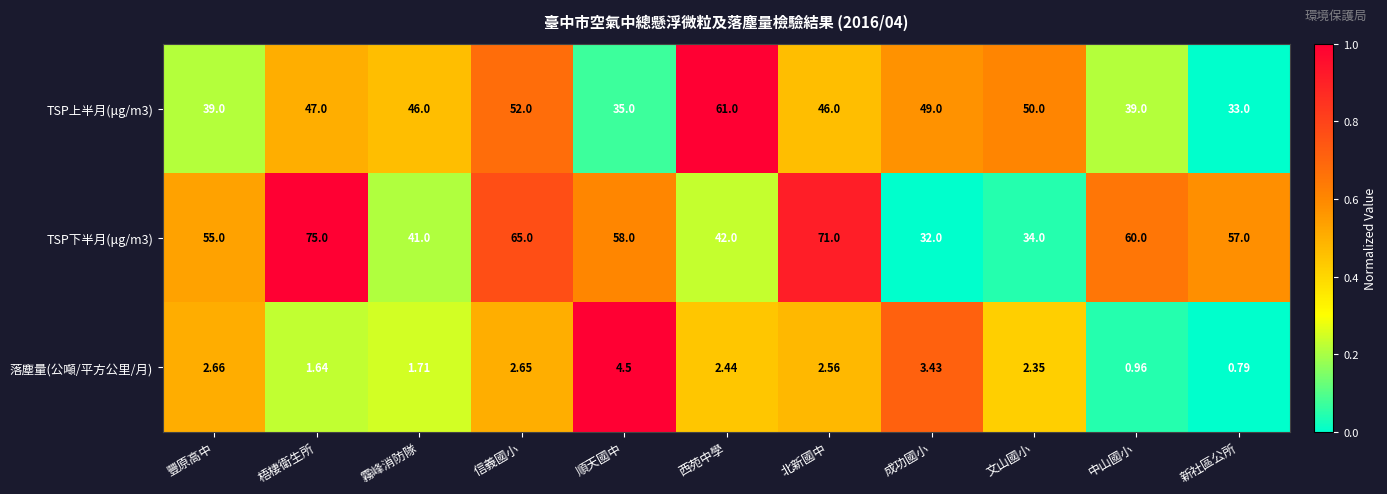

Rank the categories by 落塵量(公噸/平方公里/月) value from lowest to highest.

新社區公所, 中山國小, 梧棲衛生所, 霧峰消防隊, 文山國小, 西苑中學, 北新國中, 信義國小, 豐原高中, 成功國小, 順天國中